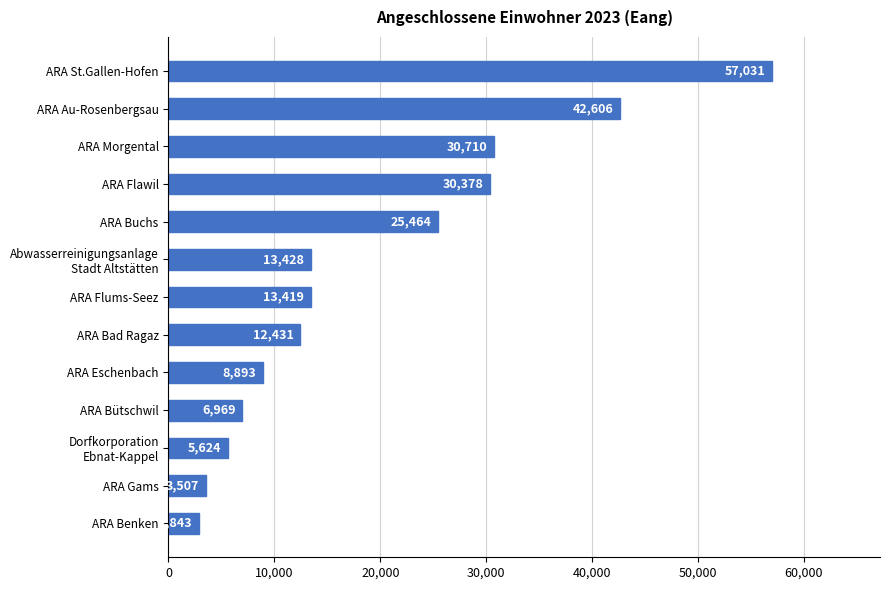

Does the chart contain stacked bars?

No